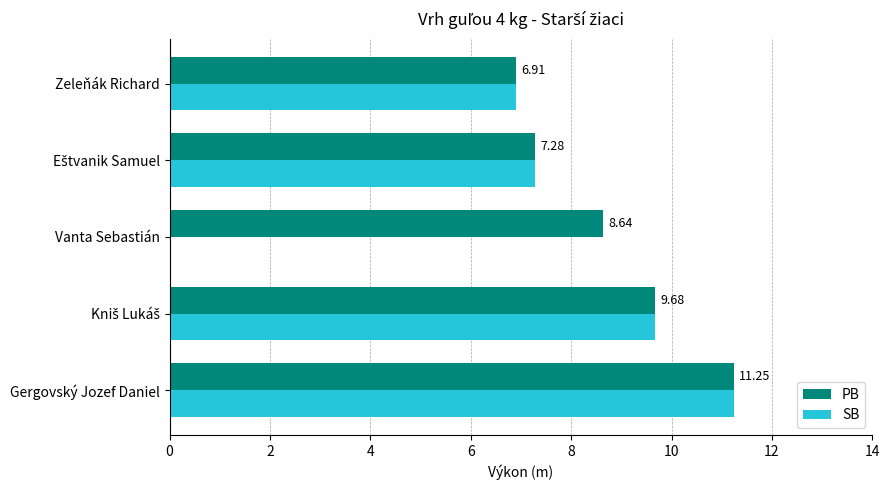

Which category has the highest value across all series?

Gergovský Jozef Daniel